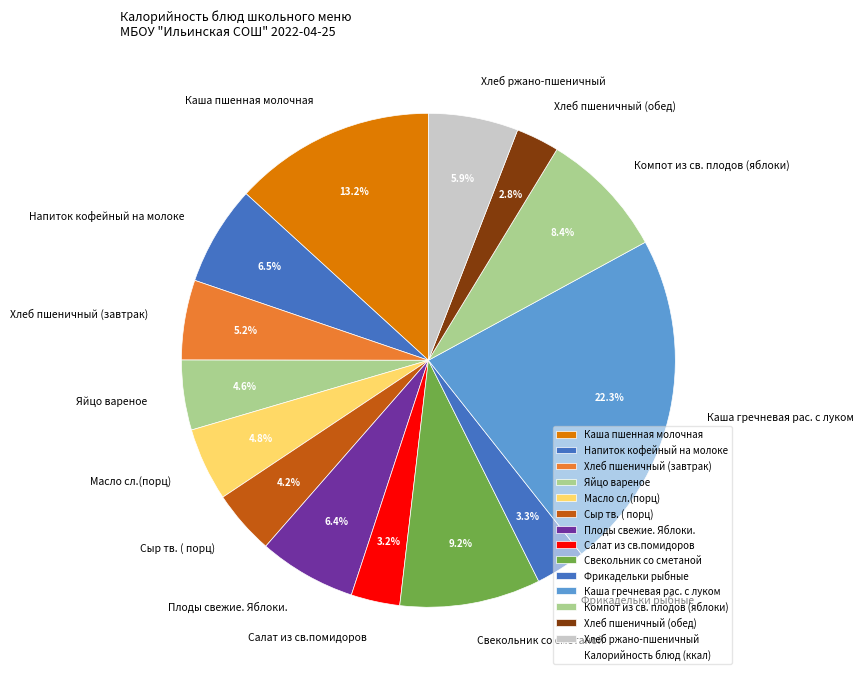

To the nearest percent, what portion does Каша гречневая рас. с луком represent?

22%